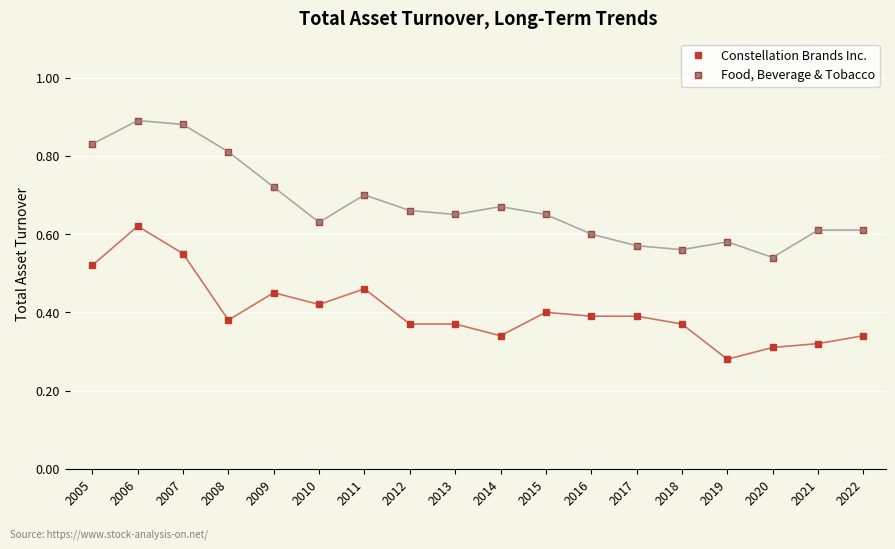

What is the greatest value displayed?

0.9